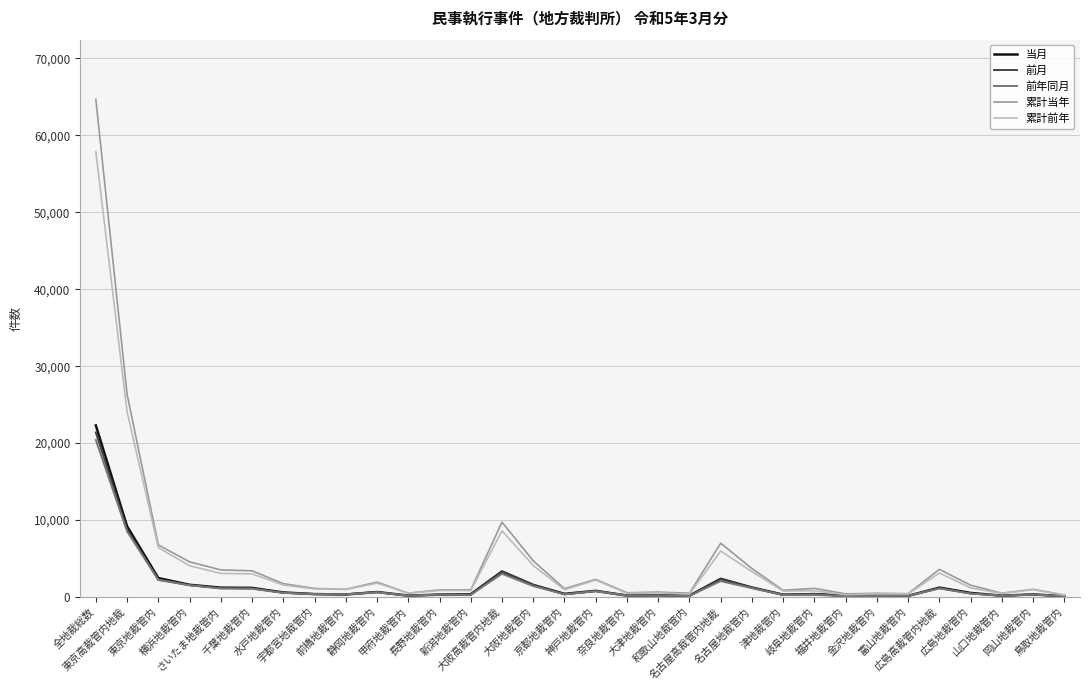

What is the difference between the 前月 values at 山口地裁管内 and 東京高裁管内地裁?

8539